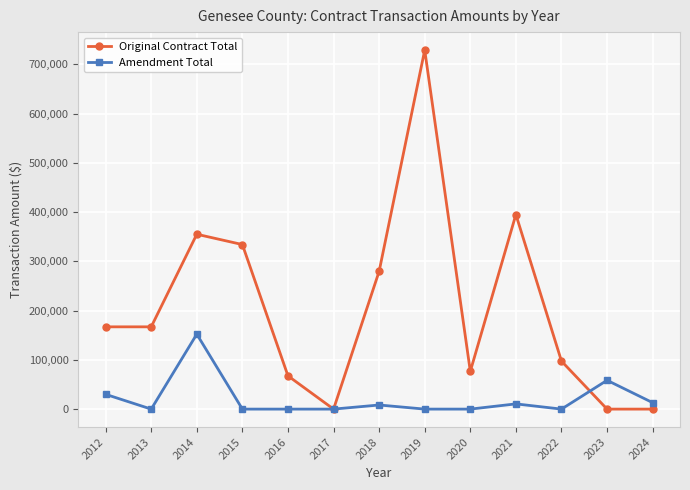

At which category does Amendment Total reach its first local peak?

2014